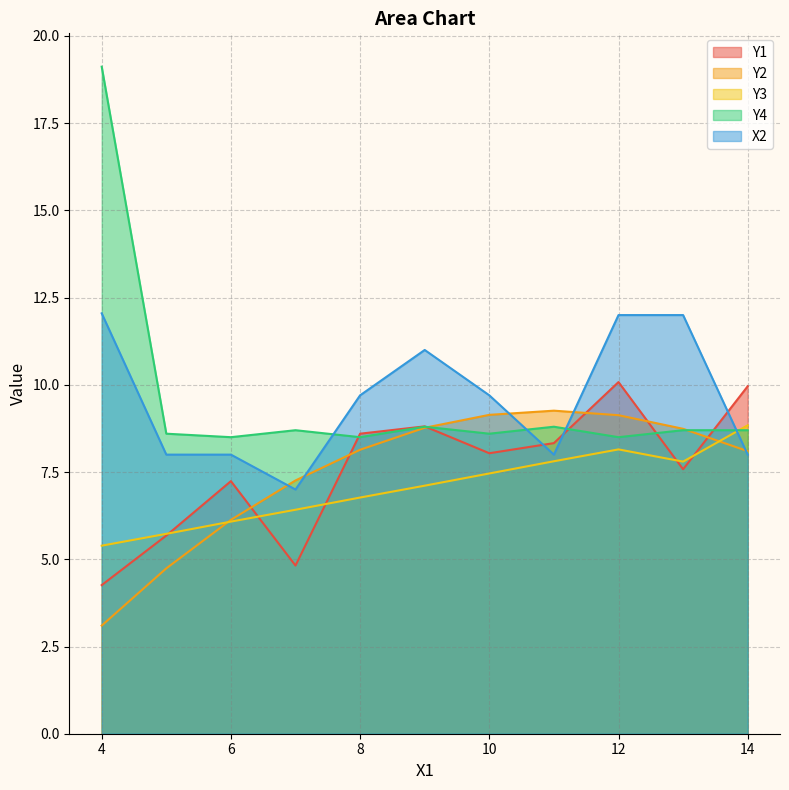

At which category is the sum across all series the highest?

12